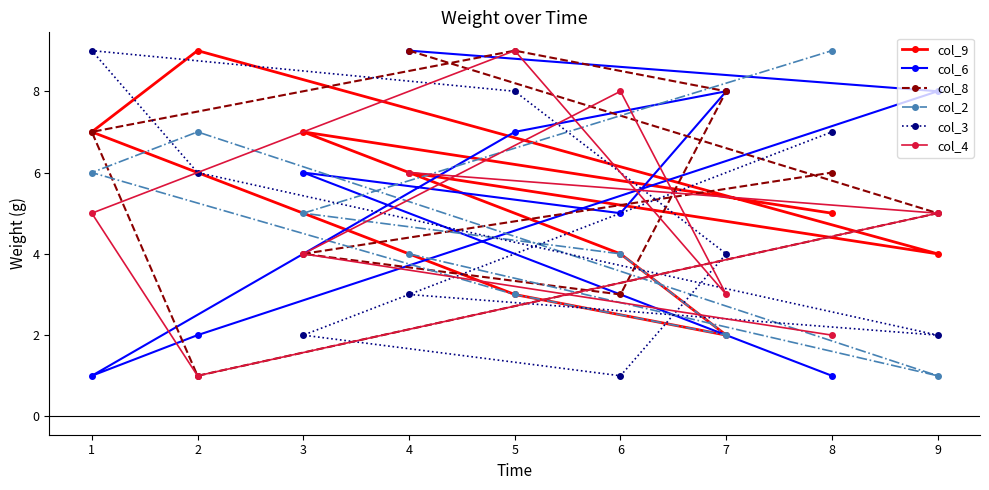

Between 3 and 7, which series saw the biggest shift?

col_9